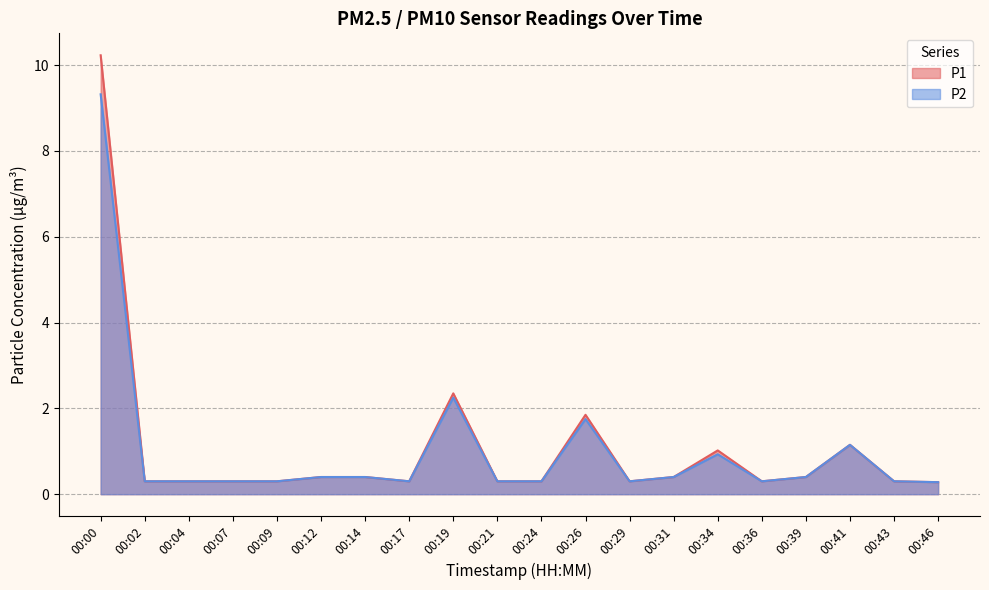

True or false: P1 and P2 intersect in this chart.

False